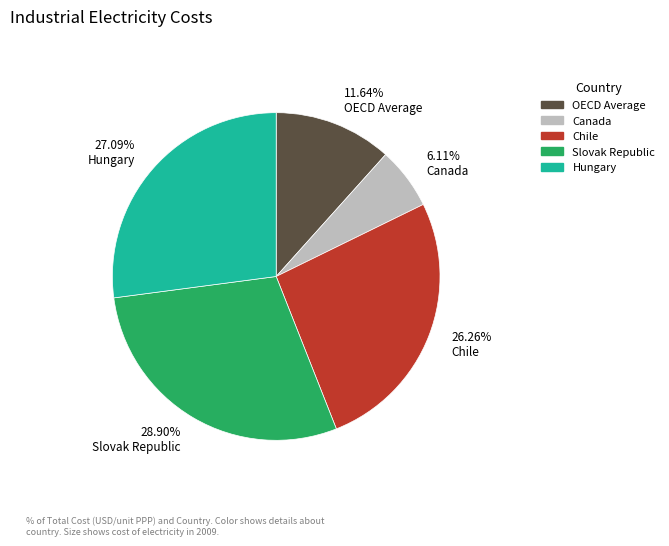

Is there any slice that represents more than half of the pie?

No